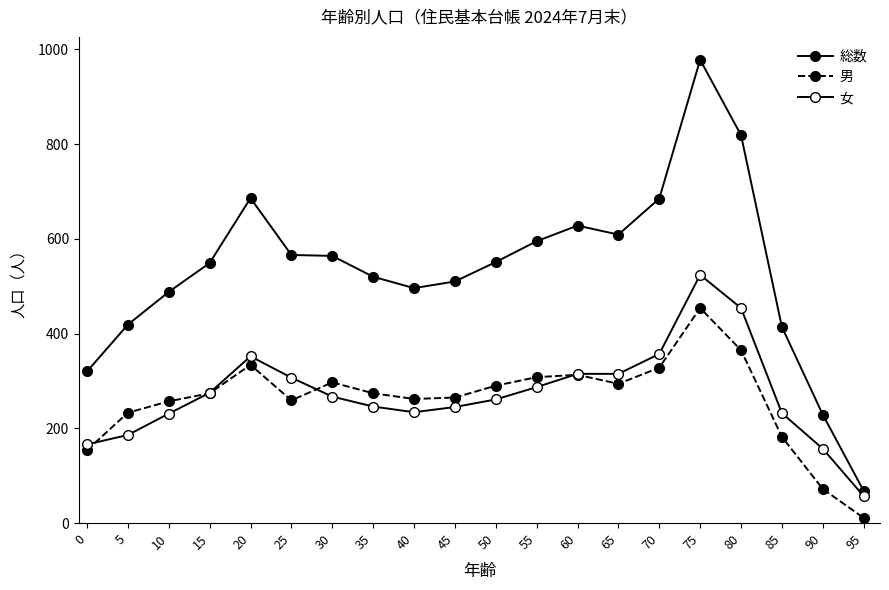

How many values in the 男 series are below 274?

9